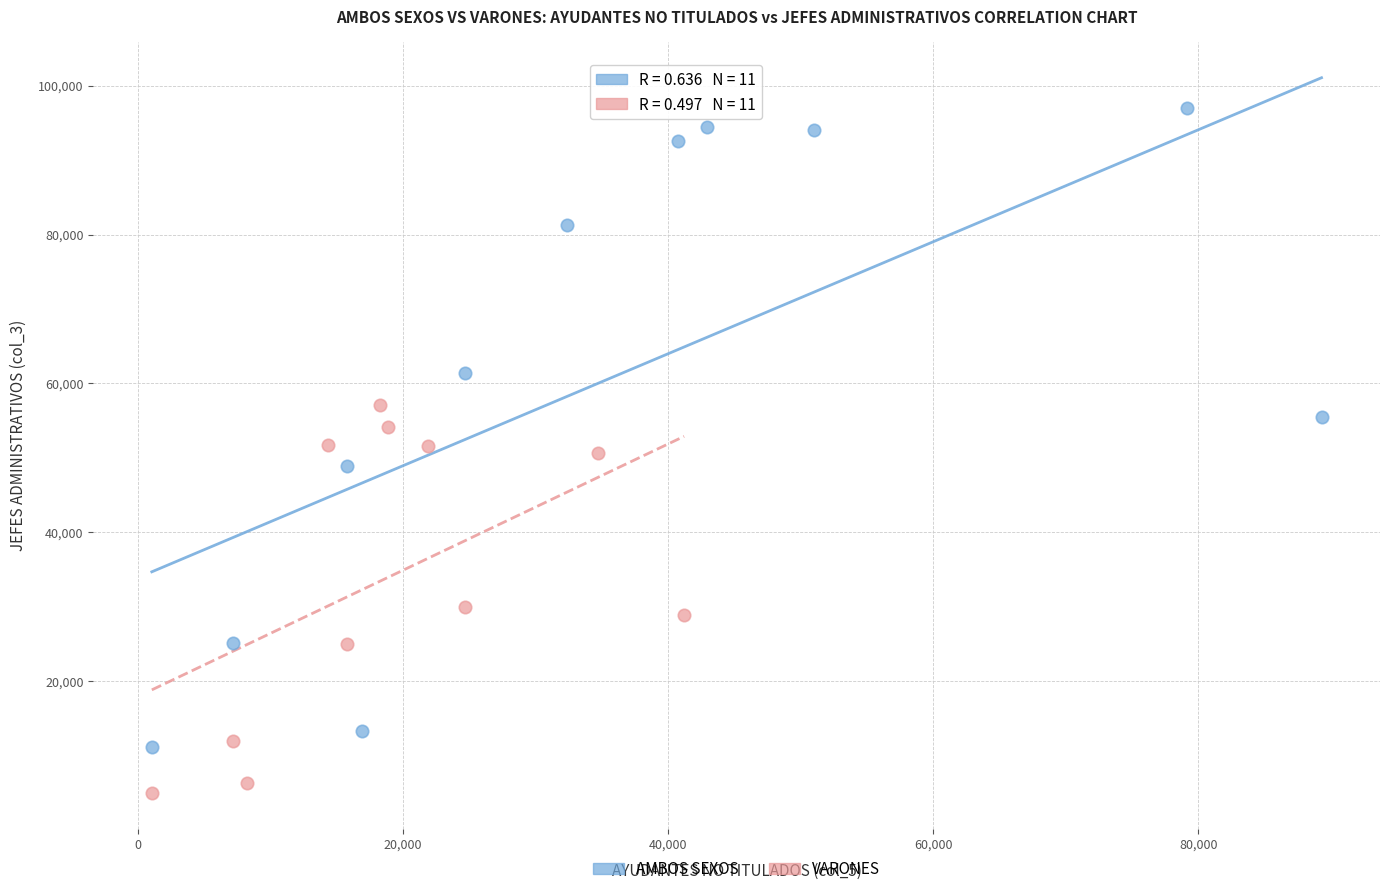

Which series contains the highest Y value?

AMBOS SEXOS